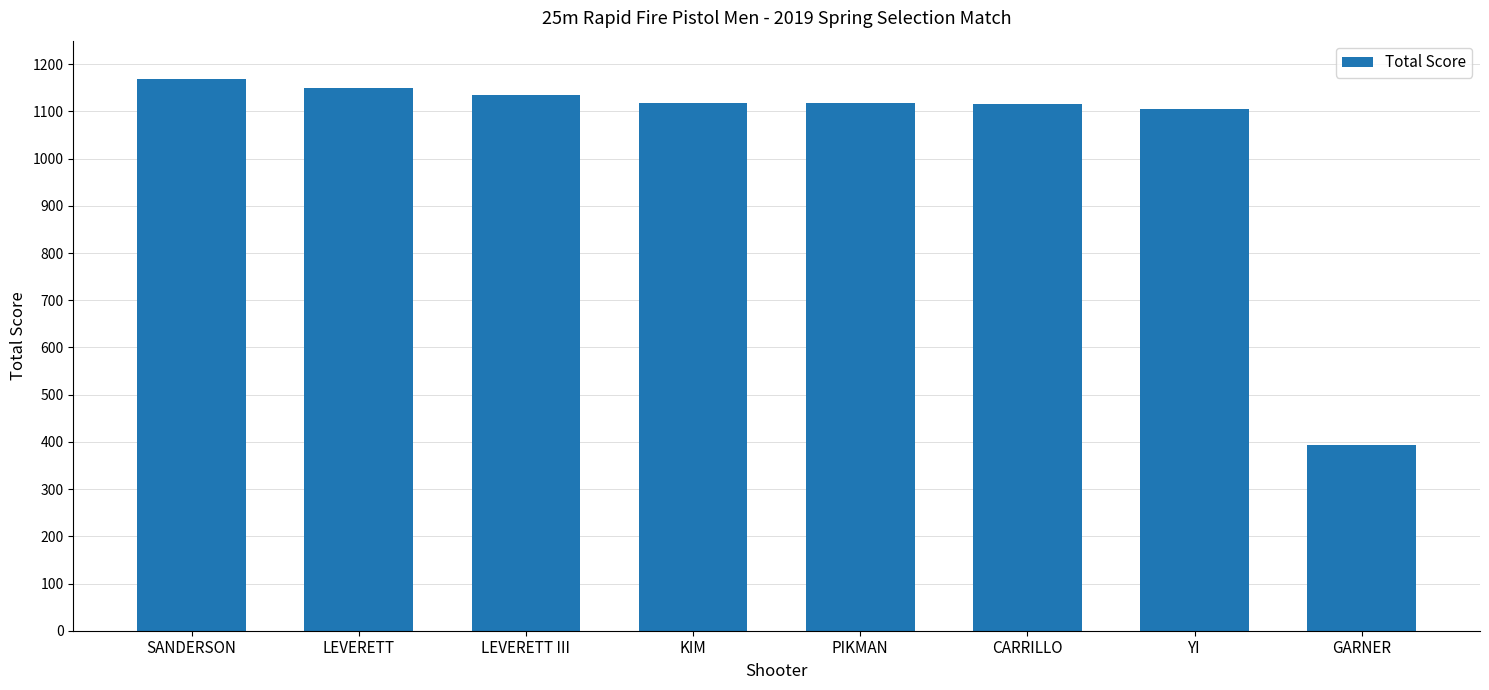

Count the number of categories in the chart.

8